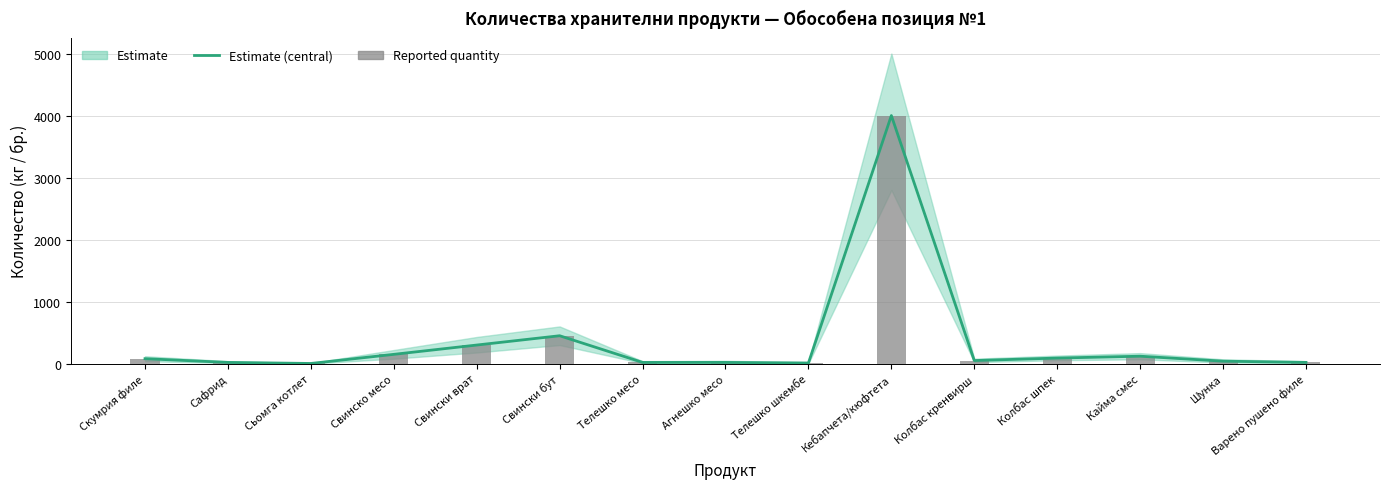

What is the lowest value of the Estimate (central) series?

3